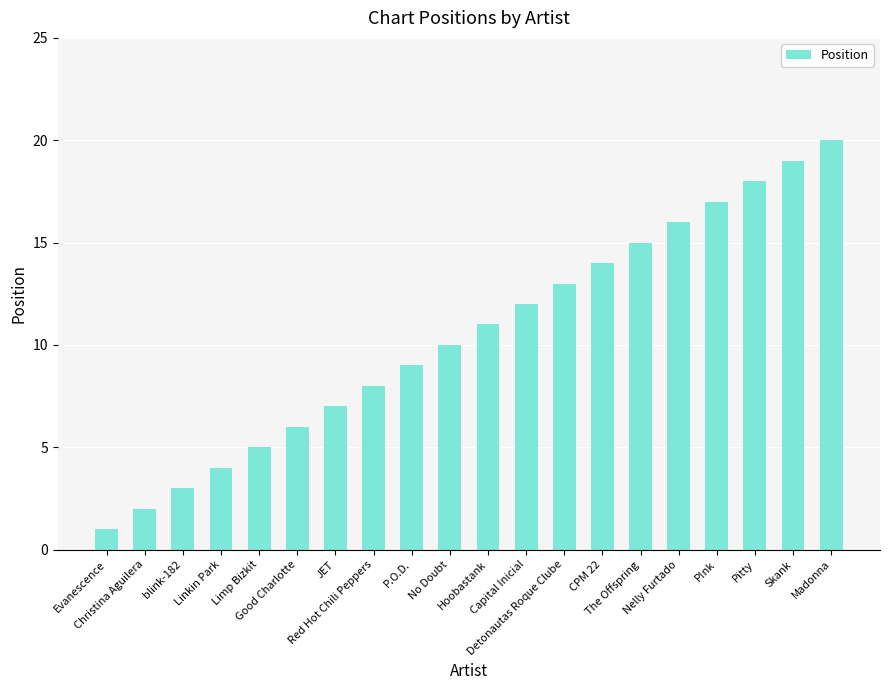

What position from the left is JET?

7